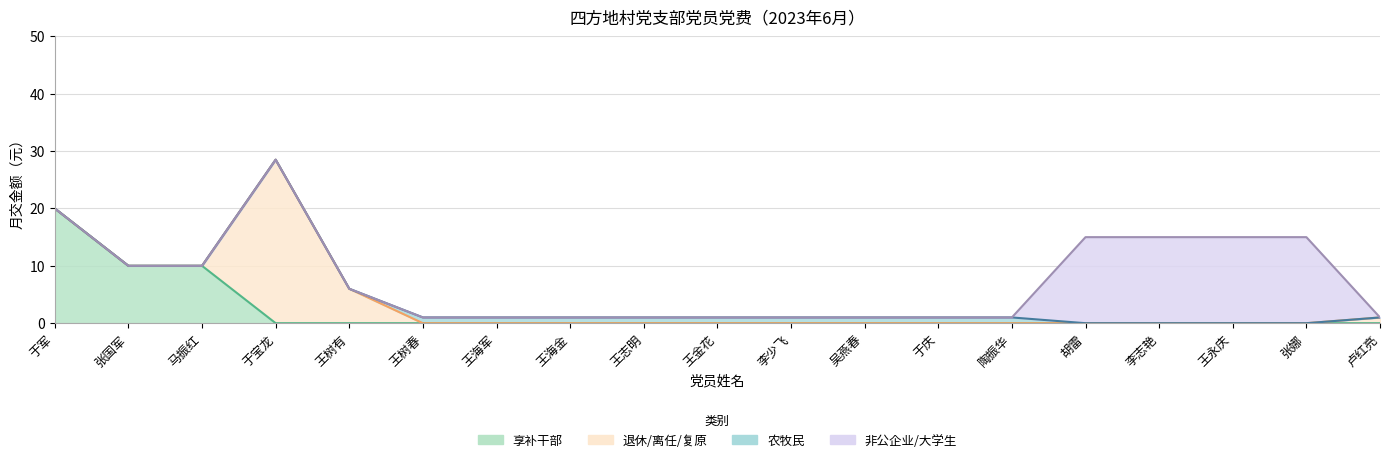

Reading left to right, extract all data points from this chart.

享补干部: 20.0	10.0	10.0	0.0	0.0	0.0	0.0	0.0	0.0	0.0	0.0	0.0	0.0	0.0	0.0	0.0	0.0	0.0	0.0
退休/离任/复原: 0.0	0.0	0.0	28.5	6.0	0.0	0.0	0.0	0.0	0.0	0.0	0.0	0.0	0.0	0.0	0.0	0.0	0.0	1.0
农牧民: 0.0	0.0	0.0	0.0	0.0	1.0	1.0	1.0	1.0	1.0	1.0	1.0	1.0	1.0	0.0	0.0	0.0	0.0	0.0
非公企业/大学生: 0.0	0.0	0.0	0.0	0.0	0.0	0.0	0.0	0.0	0.0	0.0	0.0	0.0	0.0	15.0	15.0	15.0	15.0	0.0